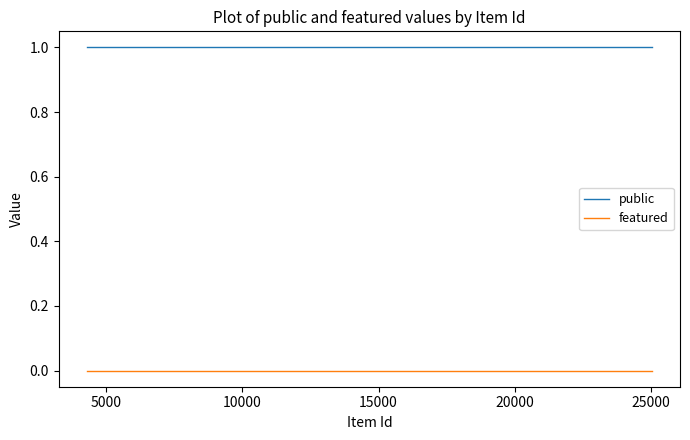

How many series are shown in this chart?

2